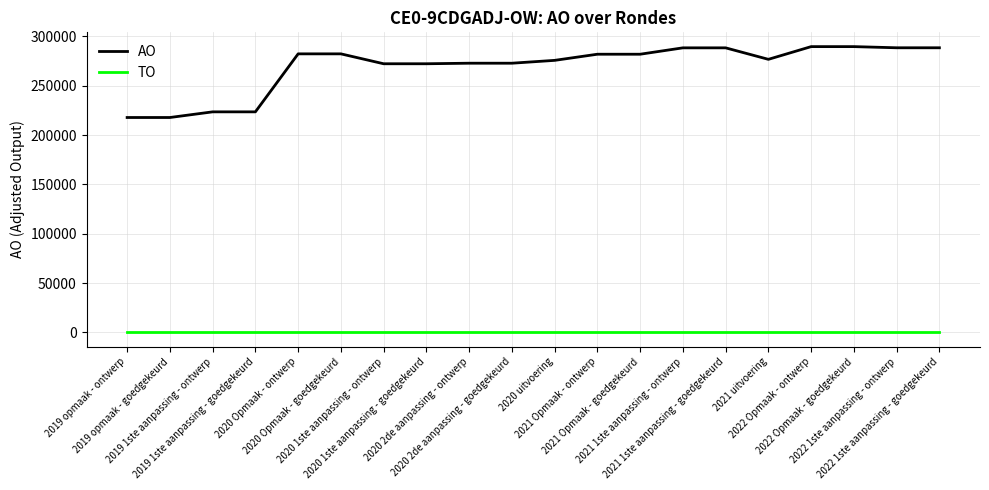

Which series has the largest total across all categories?

AO